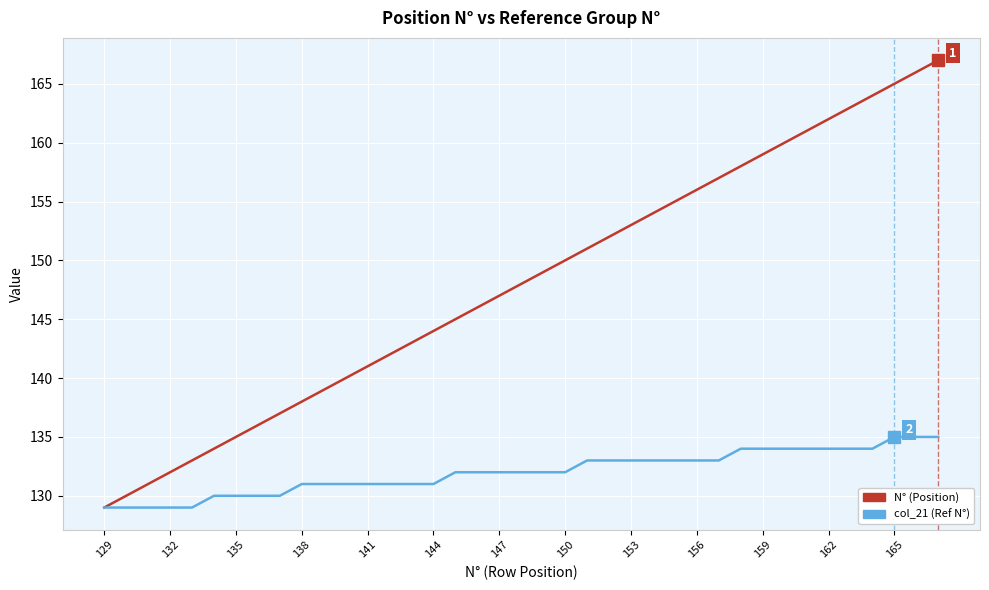

Rank the series by their maximum value, from lowest to highest.

col_21 (Ref N°), N° (Position)